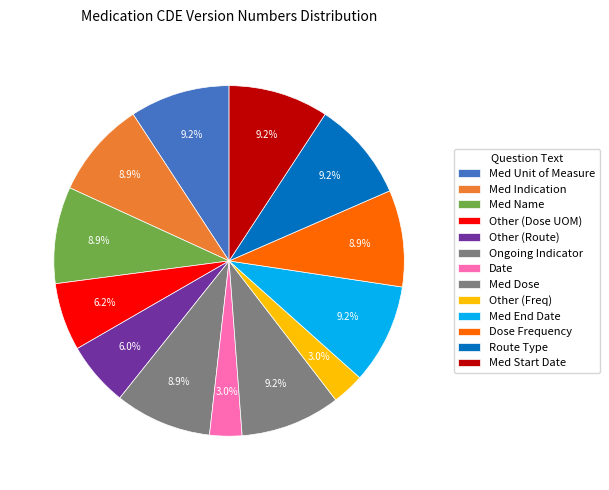

To the nearest percent, what is the average slice percentage?

8%